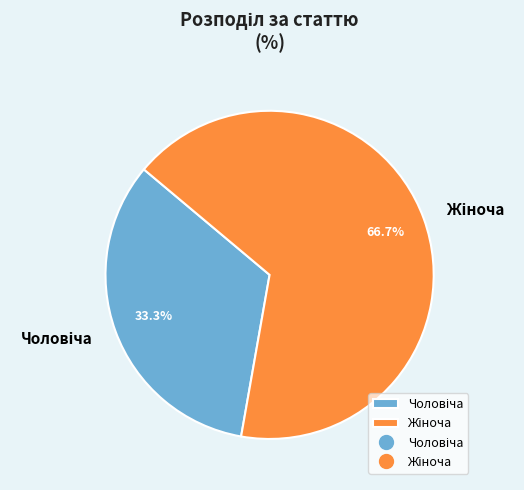

Is there a majority slice in this chart?

Yes